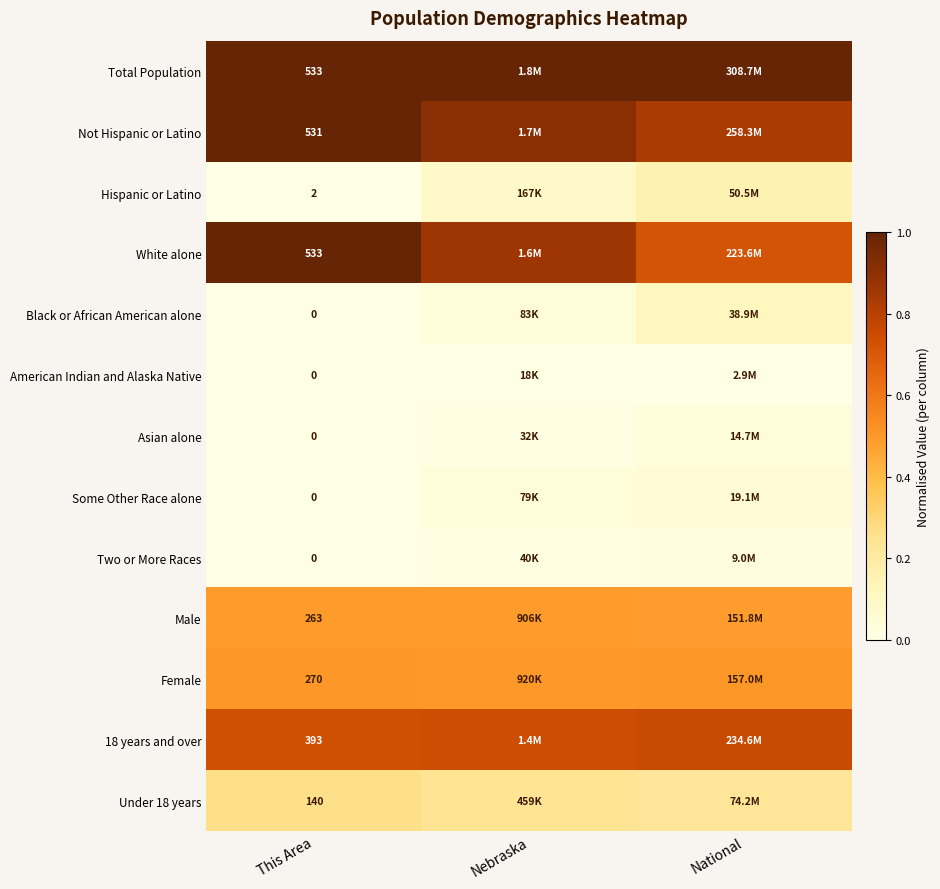

How many distinct data groups are displayed?

13